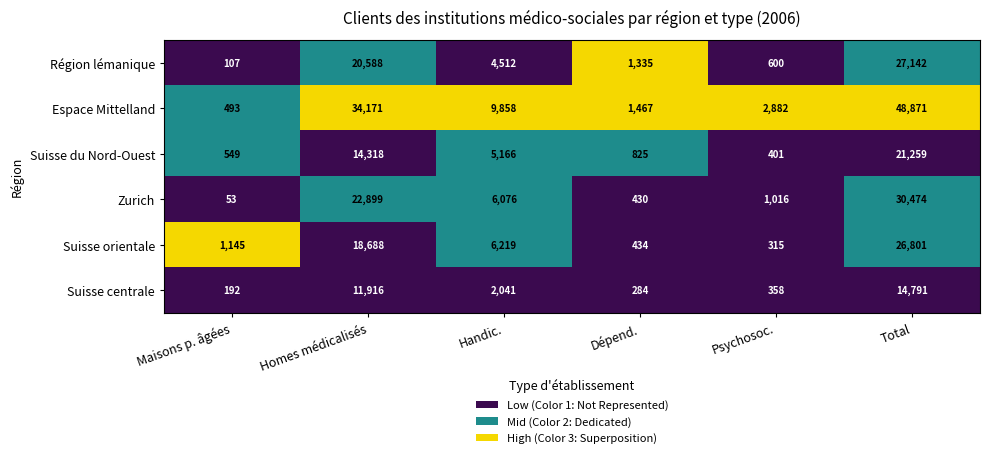

What is the total value across all series at Psychosoc.?

5572